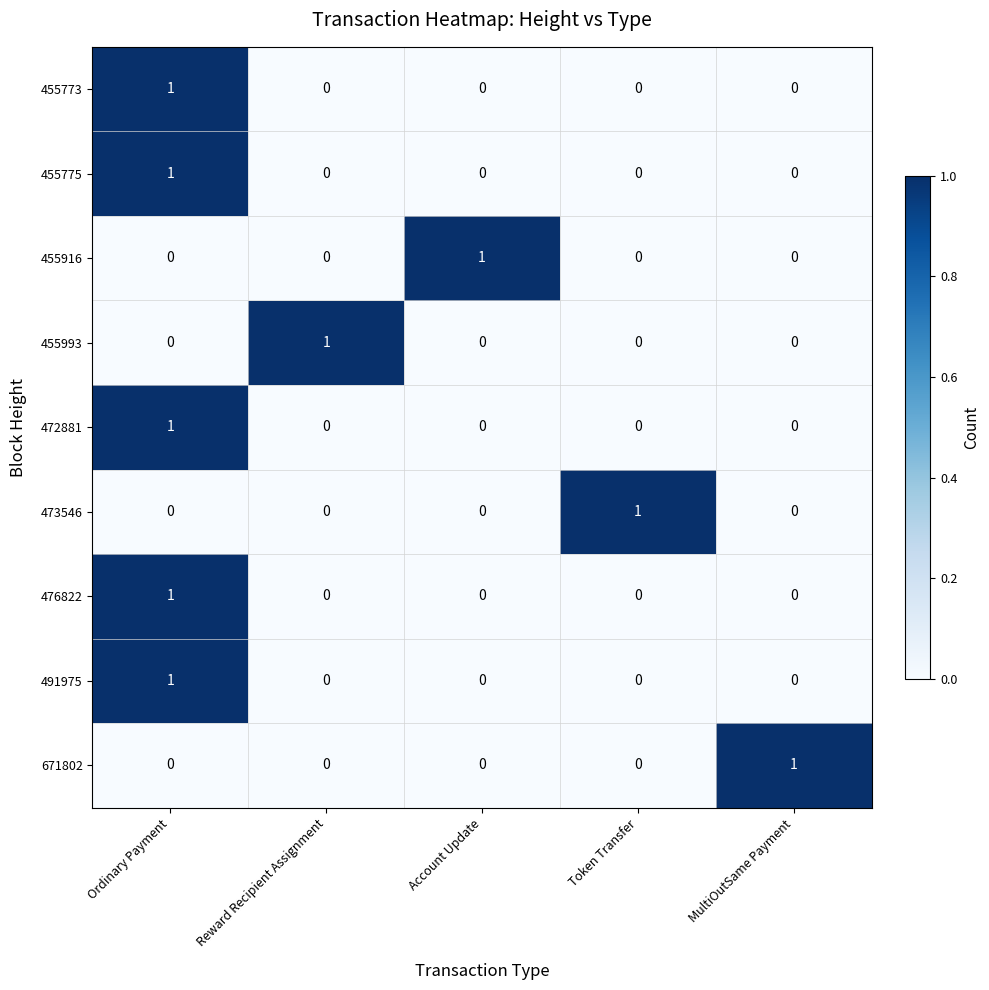

How many 455775 values are between 0 and 1?

5